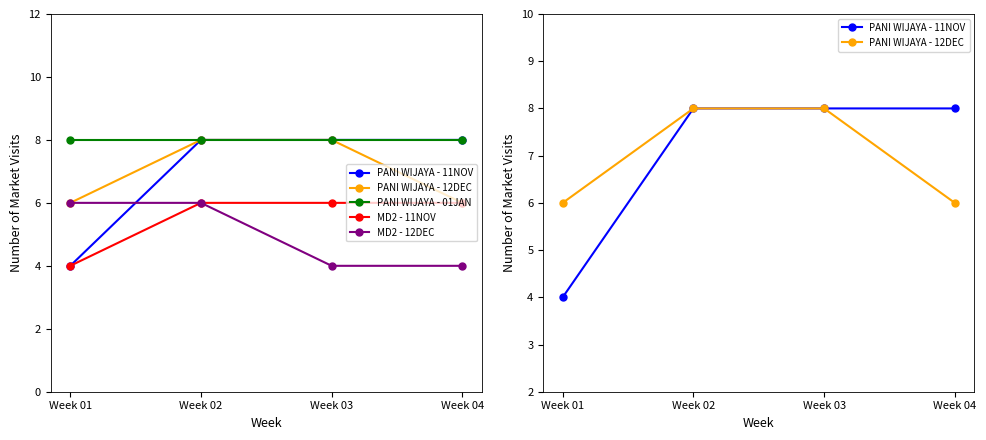

Reading left to right, transcribe all the data shown in this chart.

PANI WIJAYA - 11NOV: Week 01=4	Week 02=8	Week 03=8	Week 04=8
PANI WIJAYA - 12DEC: Week 01=6	Week 02=8	Week 03=8	Week 04=6
PANI WIJAYA - 01JAN: Week 01=8	Week 02=8	Week 03=8	Week 04=8
MD2 - 11NOV: Week 01=4	Week 02=6	Week 03=6	Week 04=6
MD2 - 12DEC: Week 01=6	Week 02=6	Week 03=4	Week 04=4